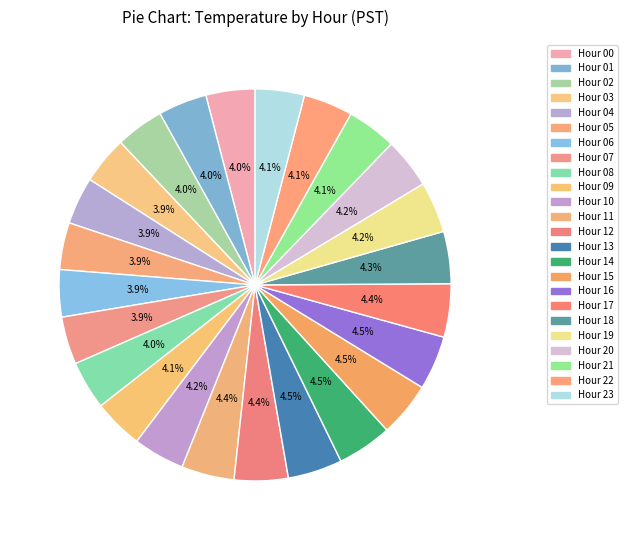

How many segments does this pie chart have?

24